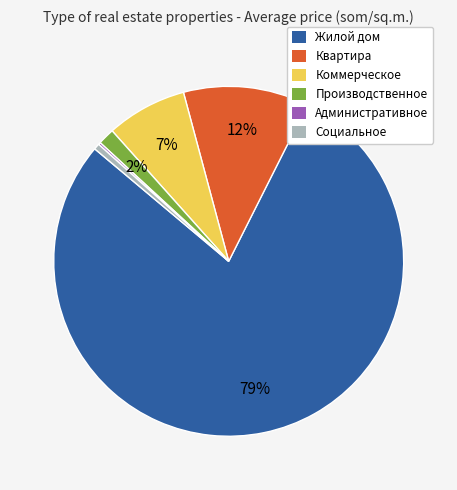

Which has a higher value, Социальное or Производственное?

Производственное